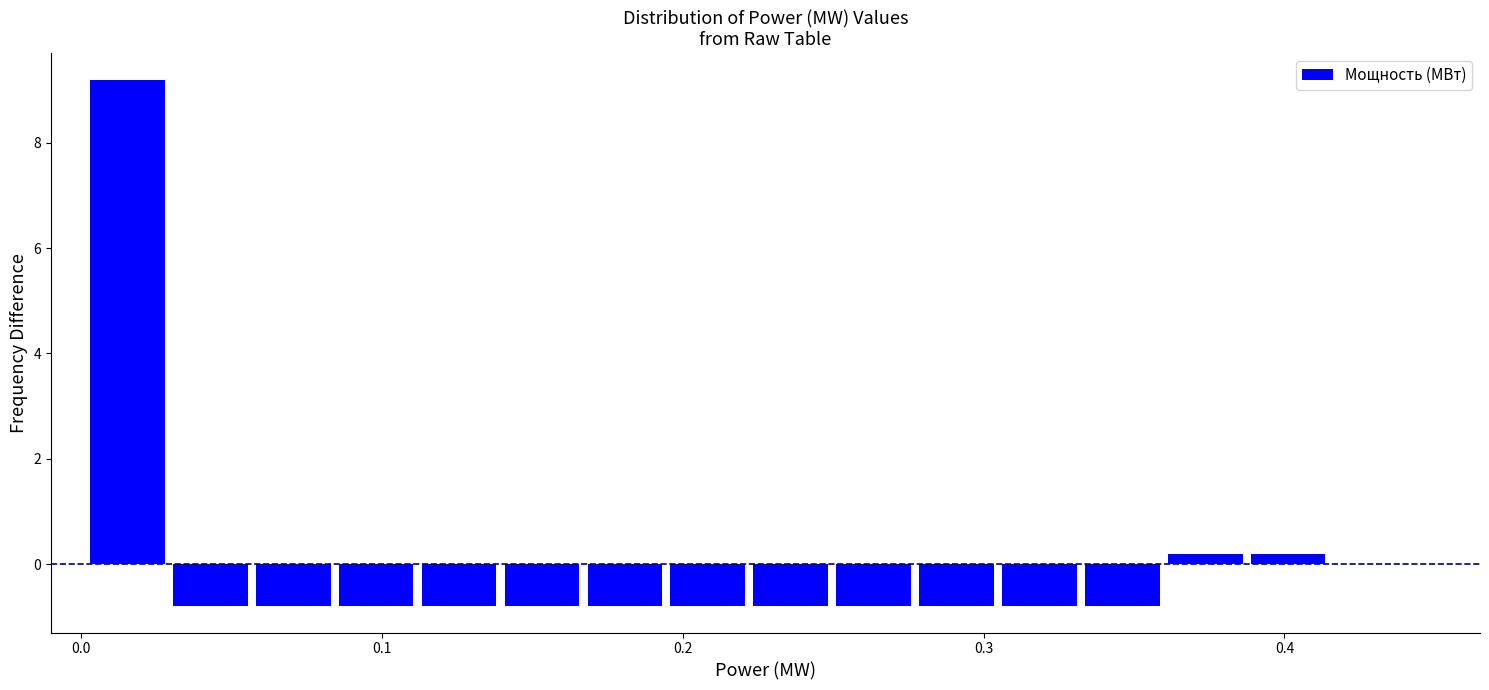

Around what value on the x-axis is the tallest bar? Give the approximate position of its centre, as read against the axis.

0.02